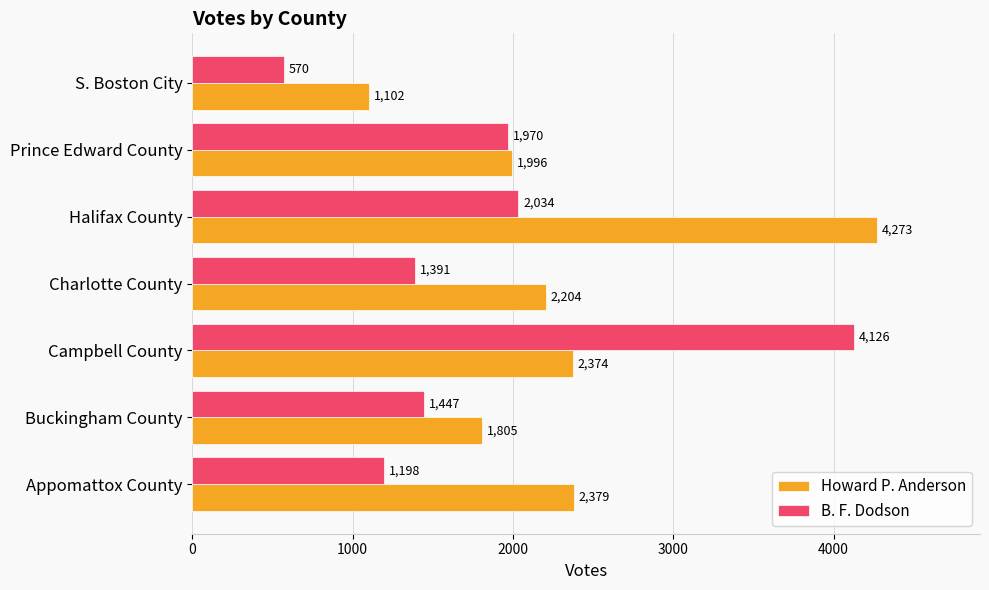

How many values in the B. F. Dodson series are below 1447?

3